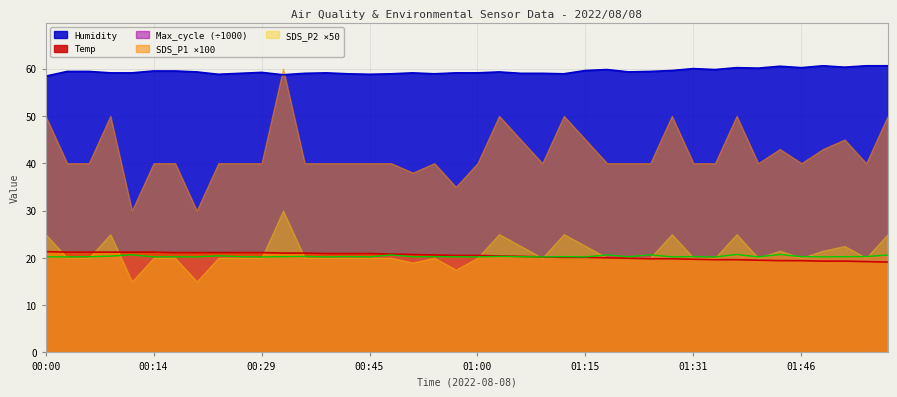

What is the value of the Temp point at the 25th from the left?

20.1